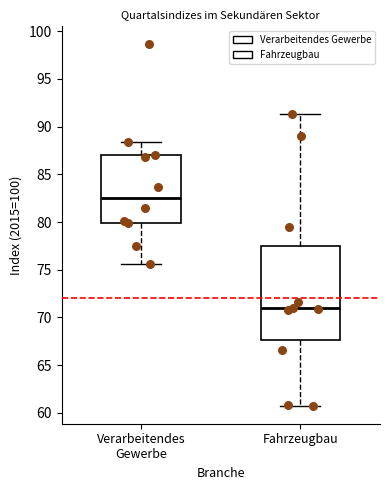

Where does the lower whisker of the box for Verarbeitendes Gewerbe end on the y-axis? The values are not printed on the chart, so give them approximately, as read against the axis.

75.5